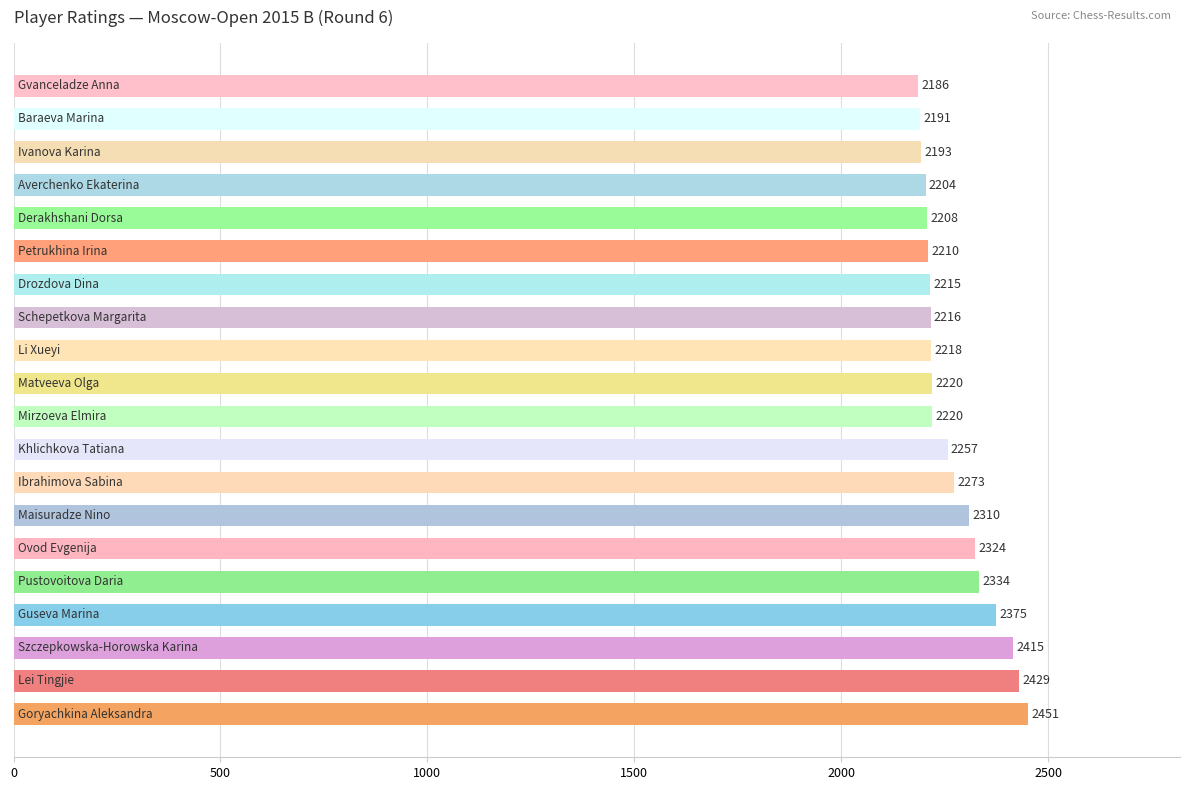

What is the sum of all values?

45449